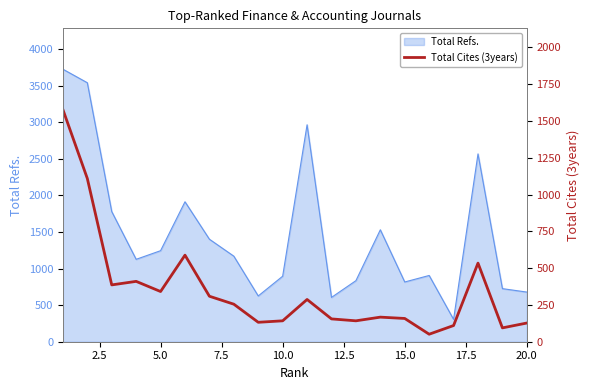

How many lines are shown in the chart?

1